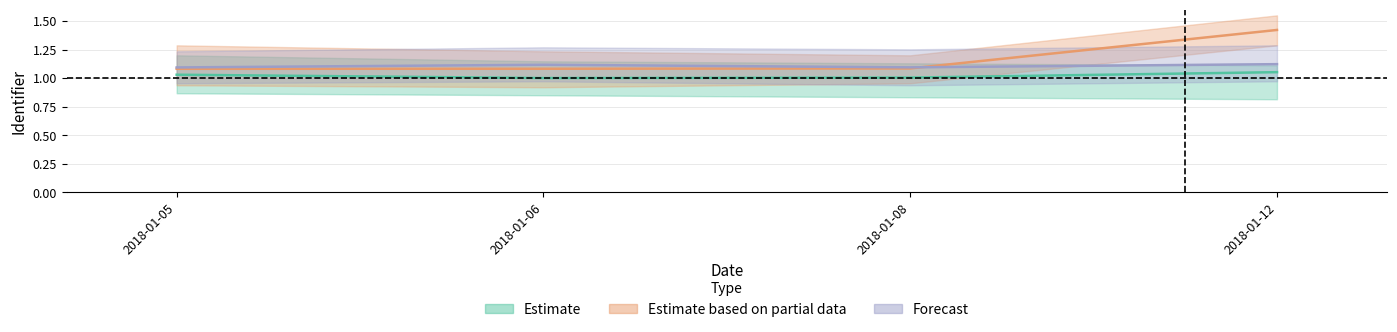

True or false: Estimate based on partial data has a value of 1.1 at 2018-01-06.

True